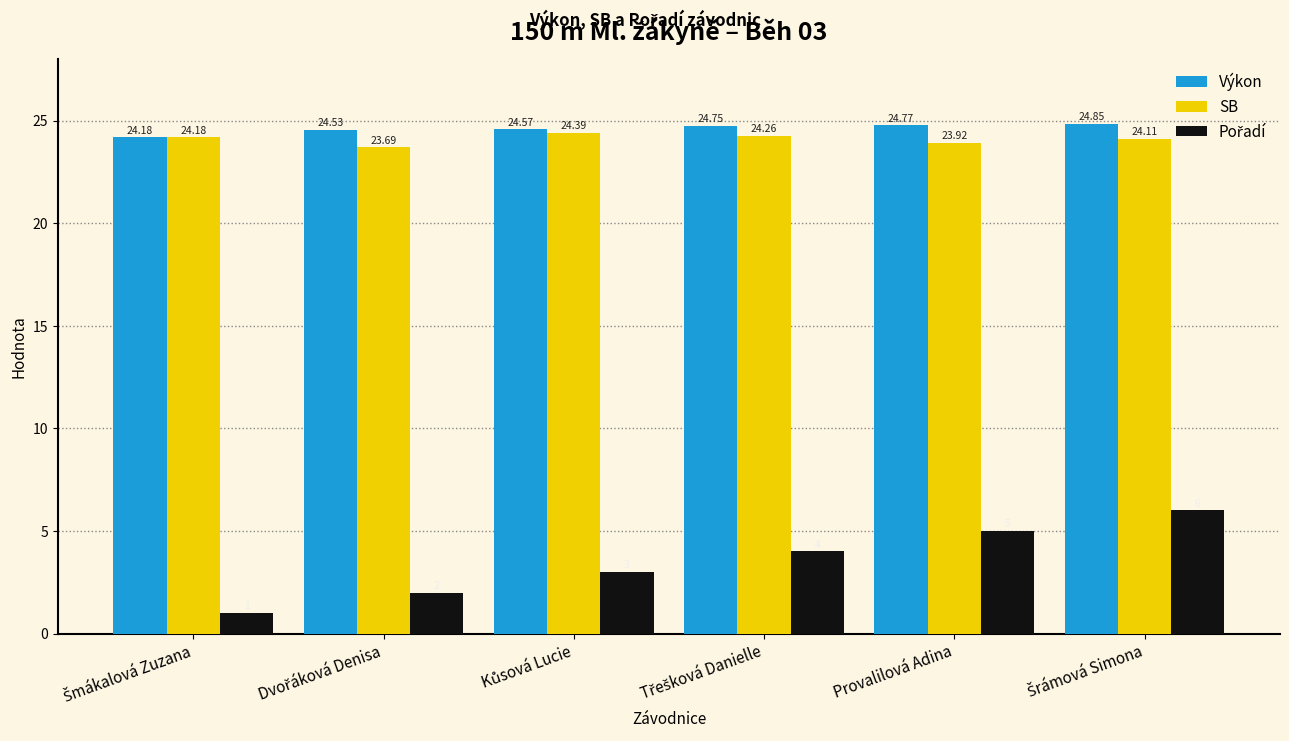

What is the maximum value shown in the chart?

24.9